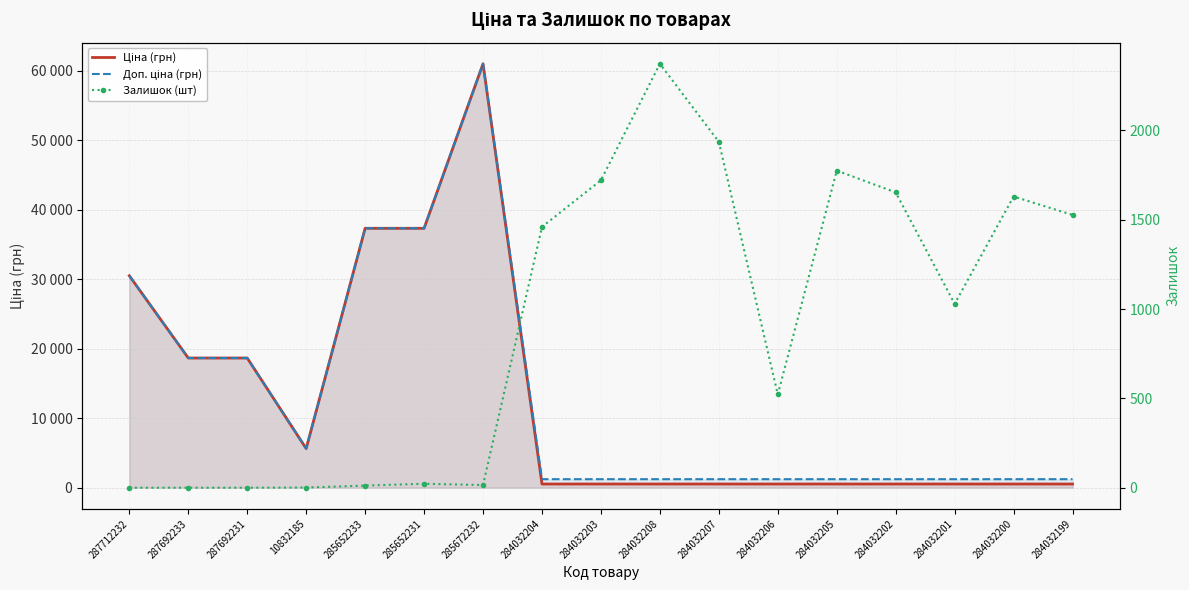

Which series changed the most between 287692233 and 284032208?

Ціна (грн)